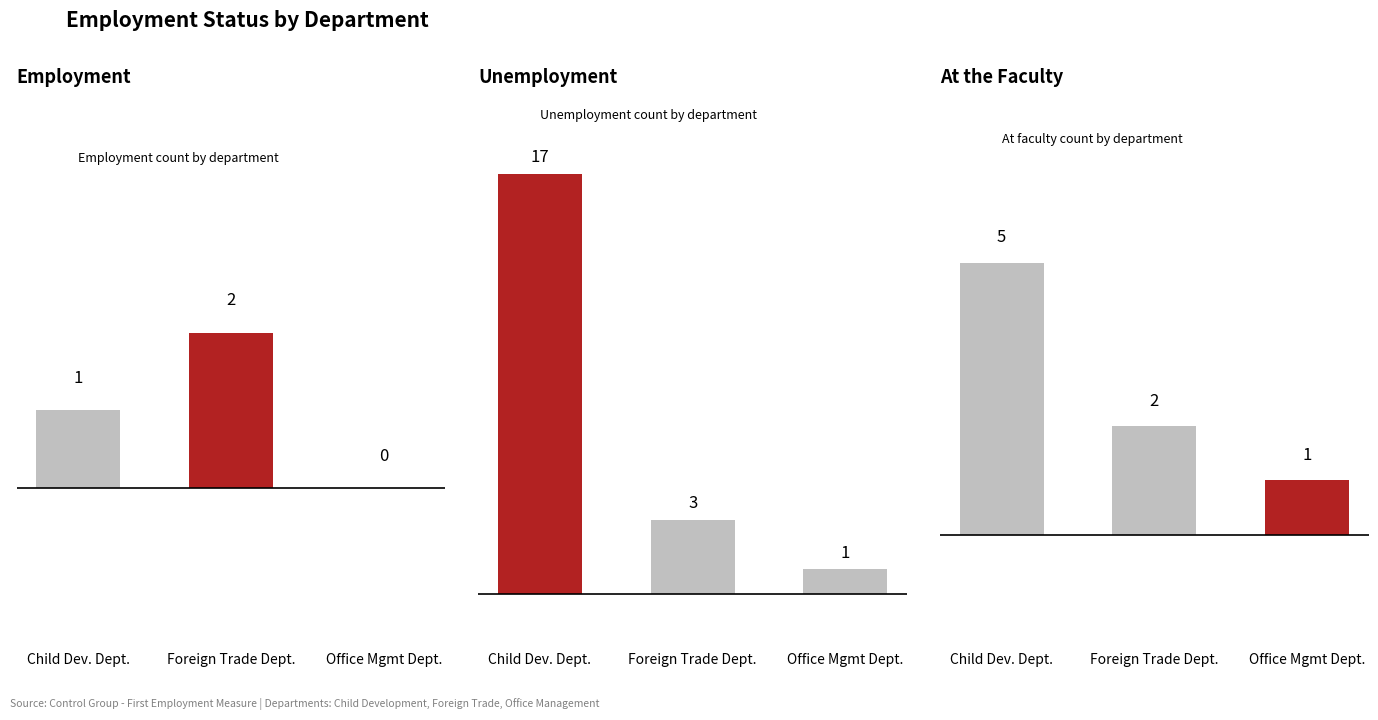

Reading left to right, list all the values displayed in this chart.

Employment: Child Dev. Dept.=1	Foreign Trade Dept.=2	Office Mgmt Dept.=0
Unemployment: Child Dev. Dept.=17	Foreign Trade Dept.=3	Office Mgmt Dept.=1
At the Faculty: Child Dev. Dept.=5	Foreign Trade Dept.=2	Office Mgmt Dept.=1